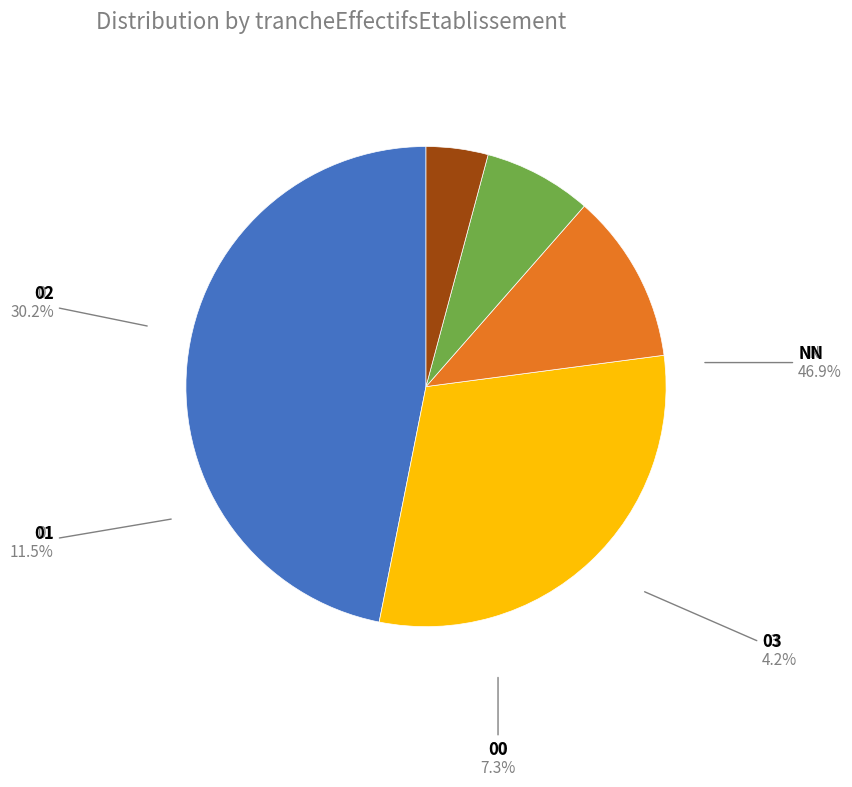

Does 00 represent more than half of the total?

No